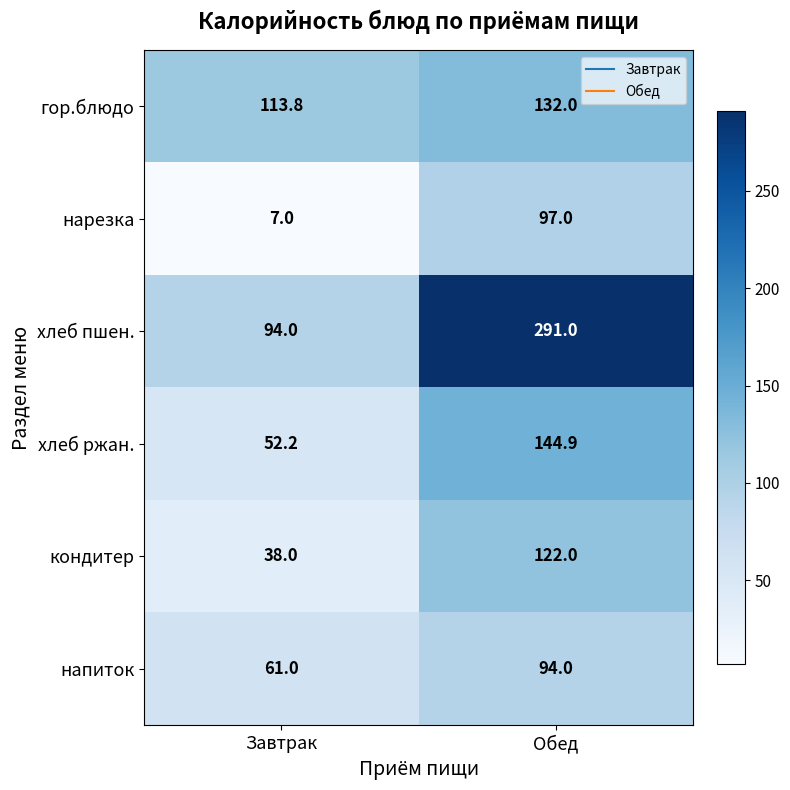

Reading right to left, list all the values displayed in this chart.

гор.блюдо: 132.0	113.8
нарезка: 97.0	7.0
хлеб пшен.: 291.0	94.0
хлеб ржан.: 144.9	52.2
кондитер: 122.0	38.0
напиток: 94.0	61.0